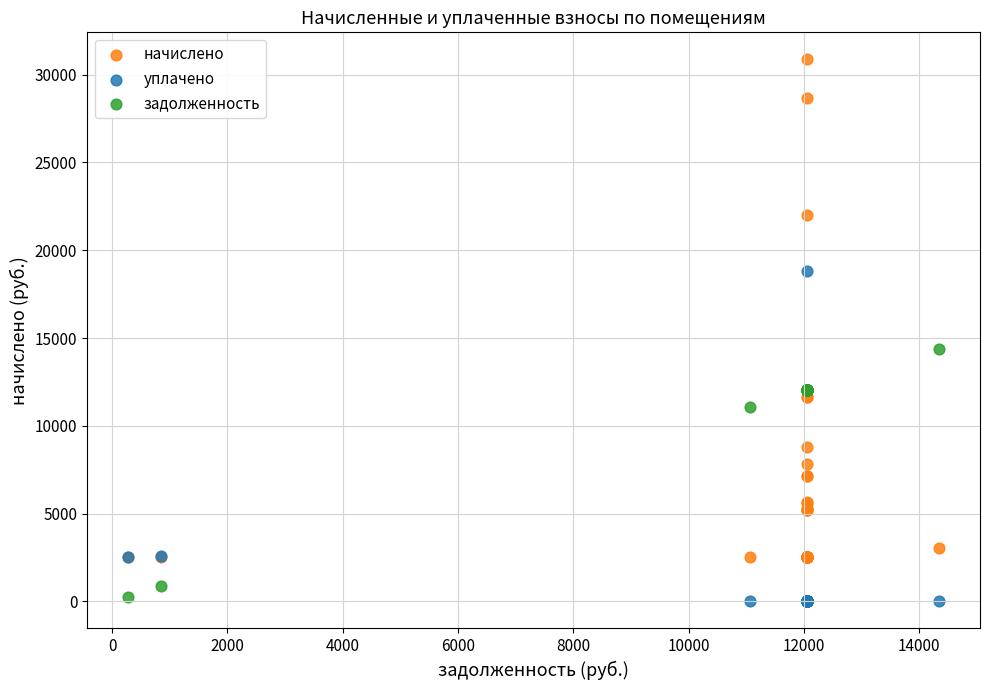

Across all series, what Y value is closest to 15434?

14351.4